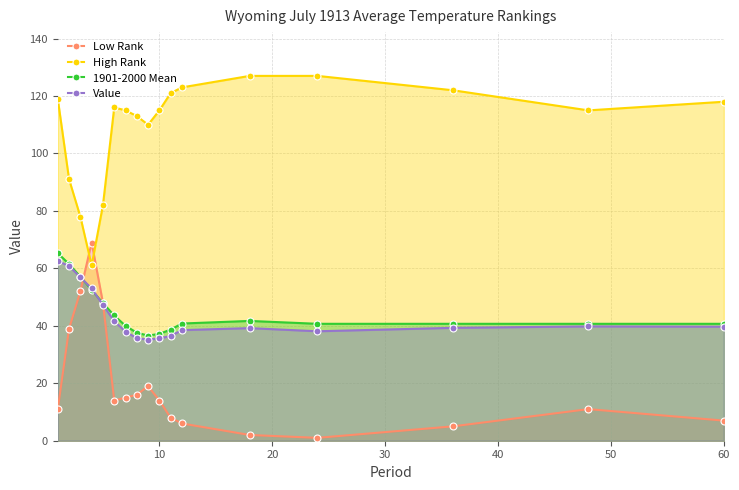

True or false: Low Rank has more than 0 points higher than both neighbors.

True